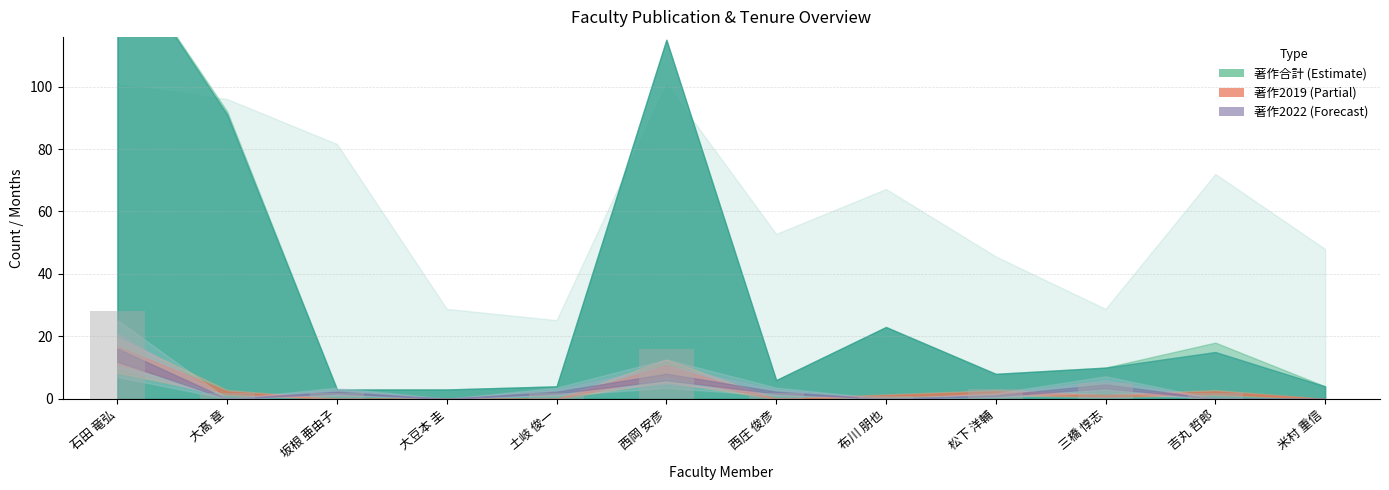

What is the difference between the values at 石田 竜弘 and 坂根 亜由子?

26